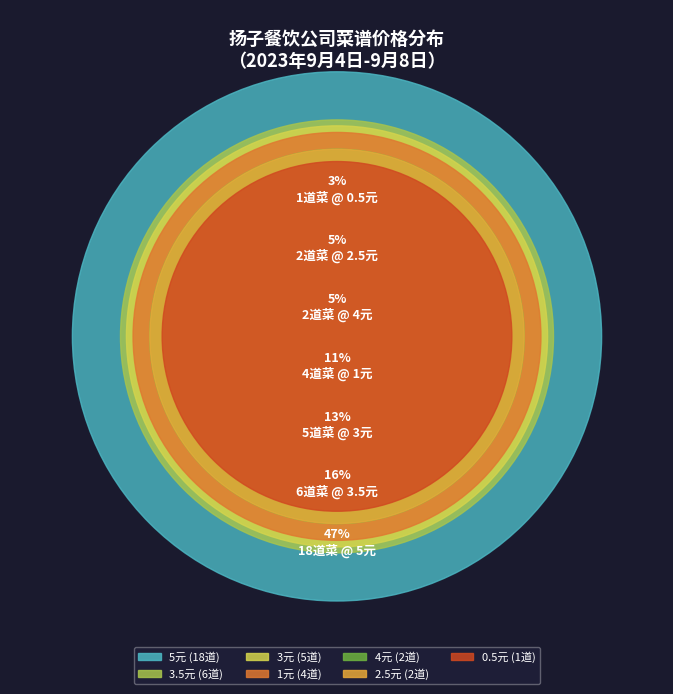

The 3.5元 slice represents 1% of the pie. True or false?

False